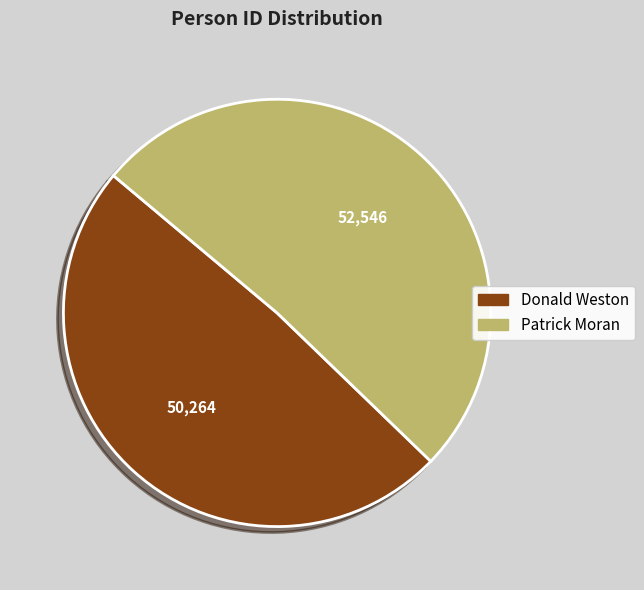

Which category has the biggest portion of the pie?

Patrick Moran